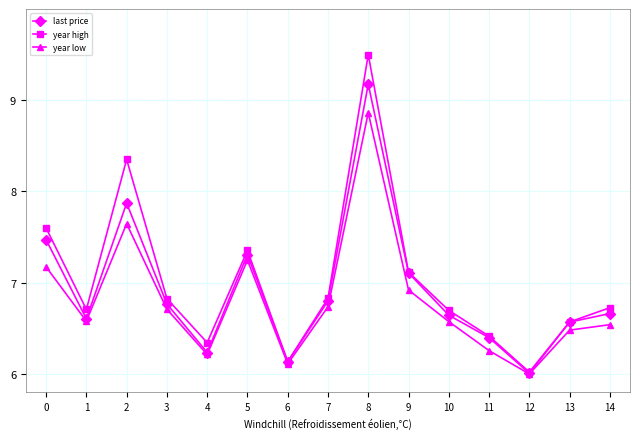

What is the difference between the highest and lowest values at 3?

0.1